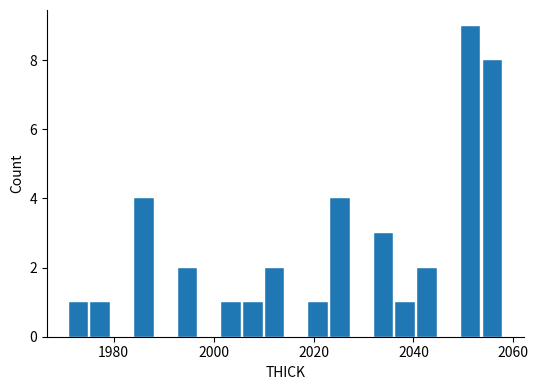

Read against the x-axis, roughly where is the centre of the tallest bar?

2052